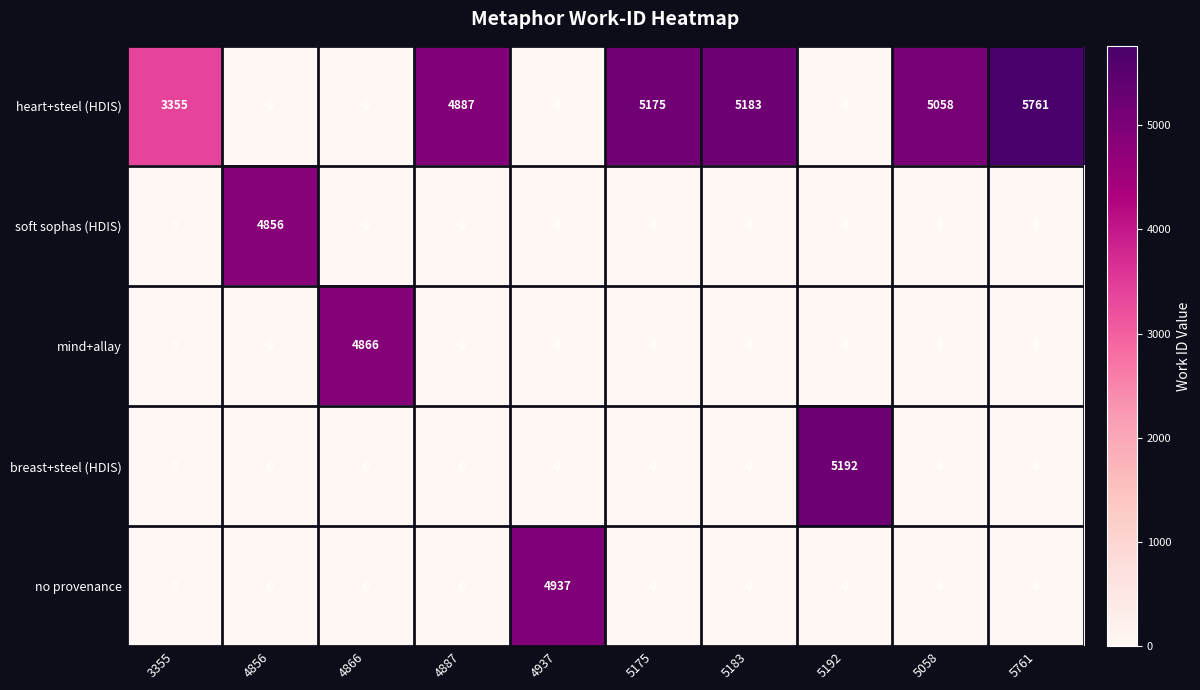

Rank the series by their maximum value, from highest to lowest.

heart+steel (HDIS), breast+steel (HDIS), no provenance, mind+allay, soft sophas (HDIS)